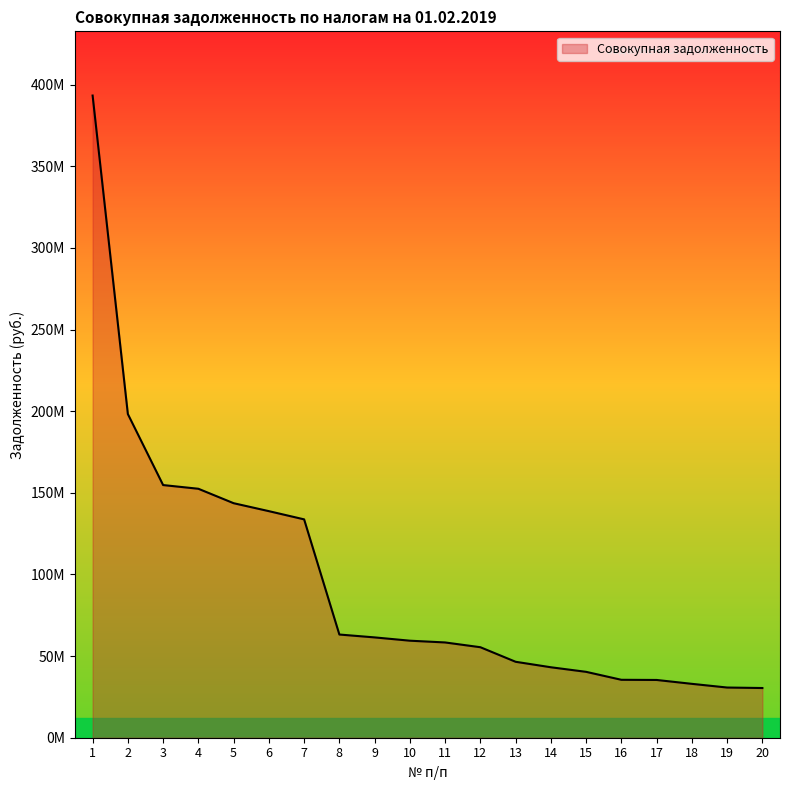

What is the value of the 11th point from the left?

58355284.4